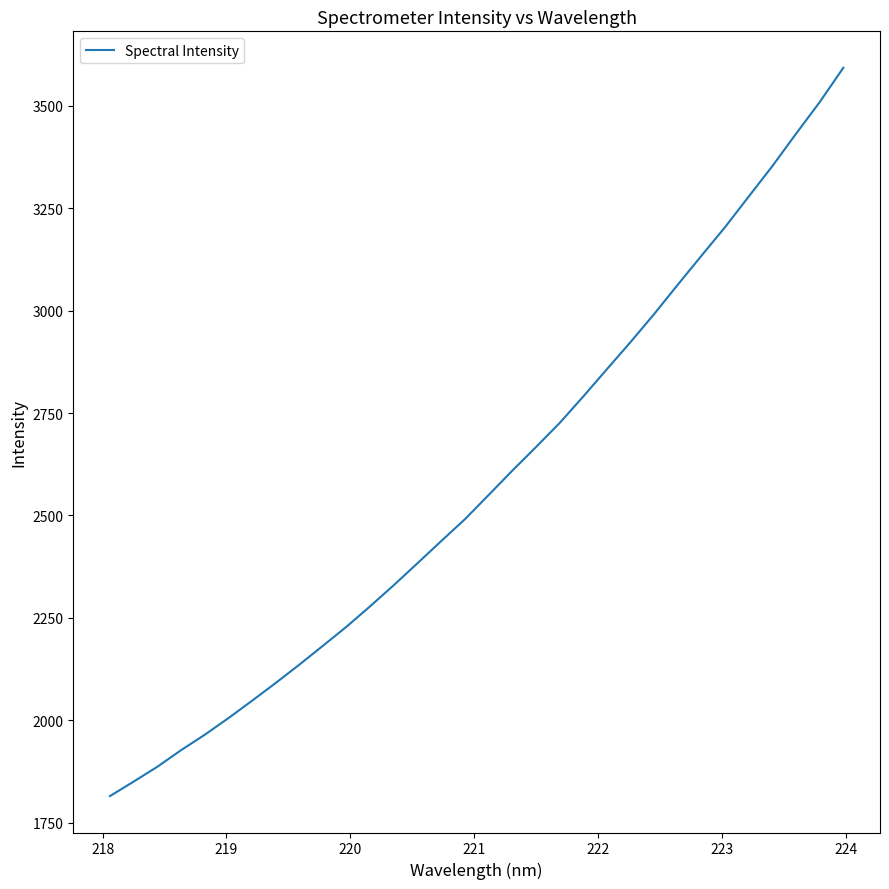

True or false: there are more than 1 points higher than both neighbors.

False